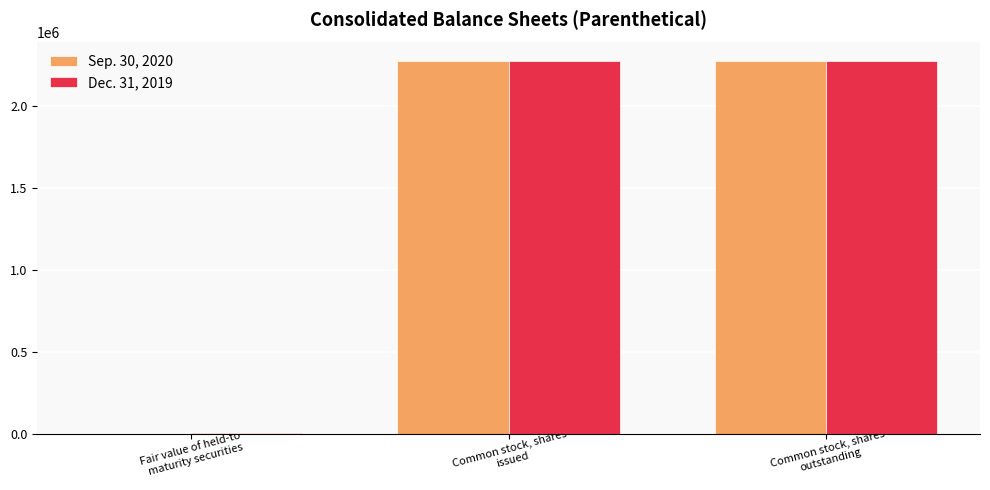

What is the maximum value shown in the chart?

2276891